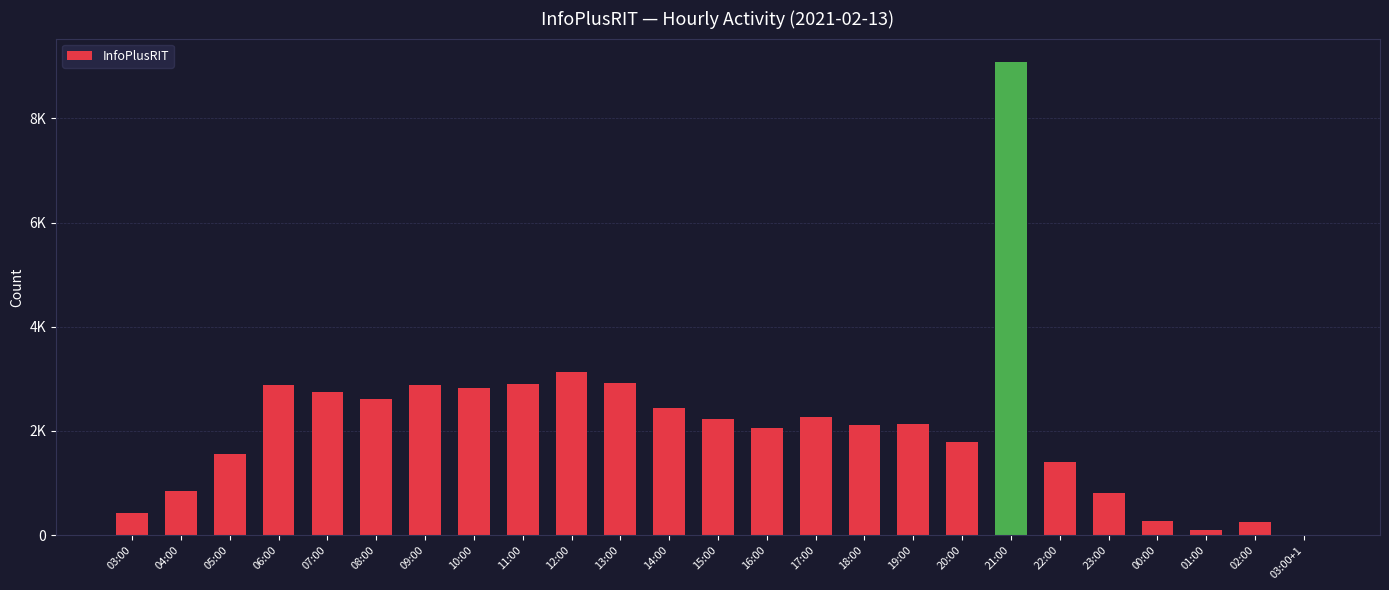

Are the bars horizontal?

No